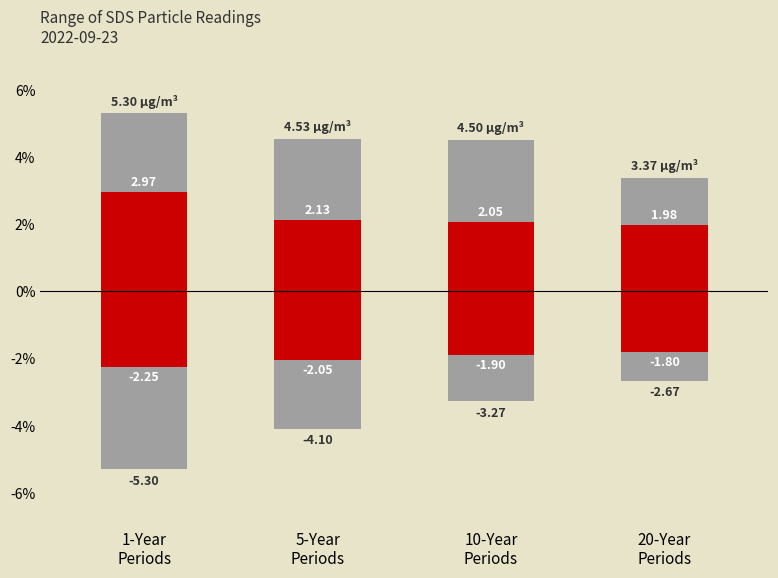

Which label corresponds to the smallest value in the chart?

20-Year
Periods